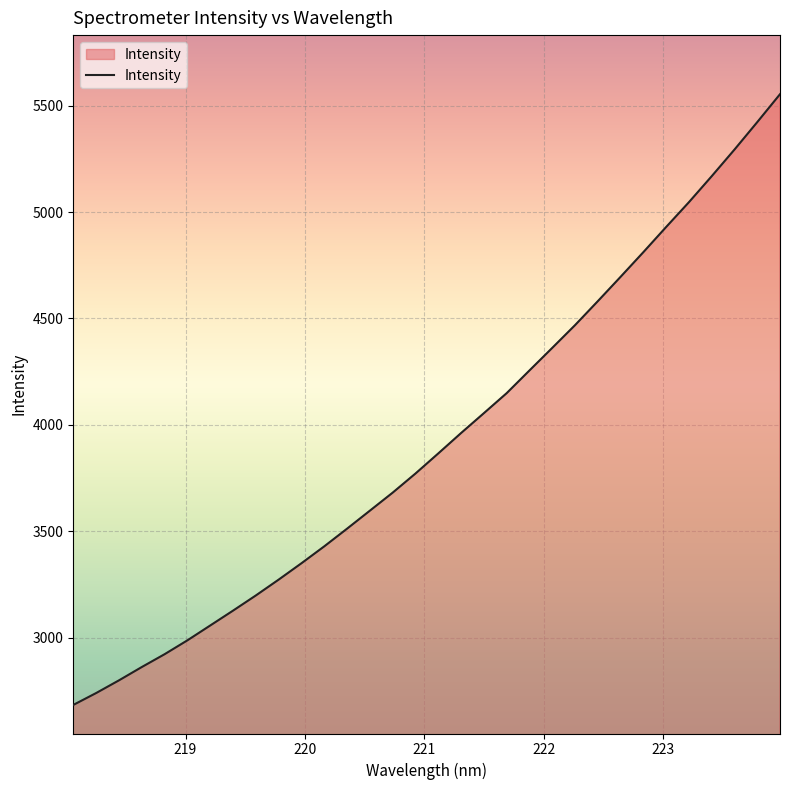

Does the chart display data point markers on the line(s)?

No